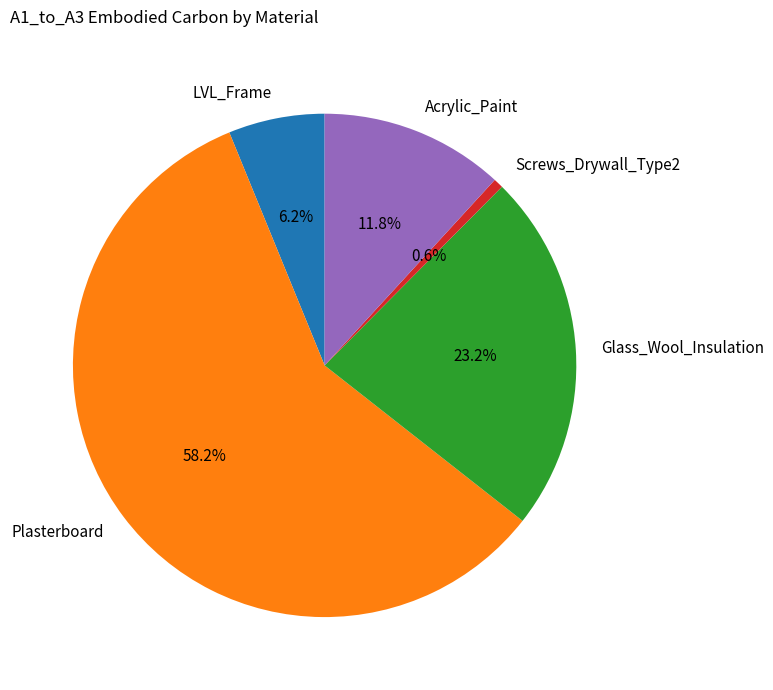

To the nearest percent, what is the combined percentage of LVL_Frame and Screws_Drywall_Type2?

7%